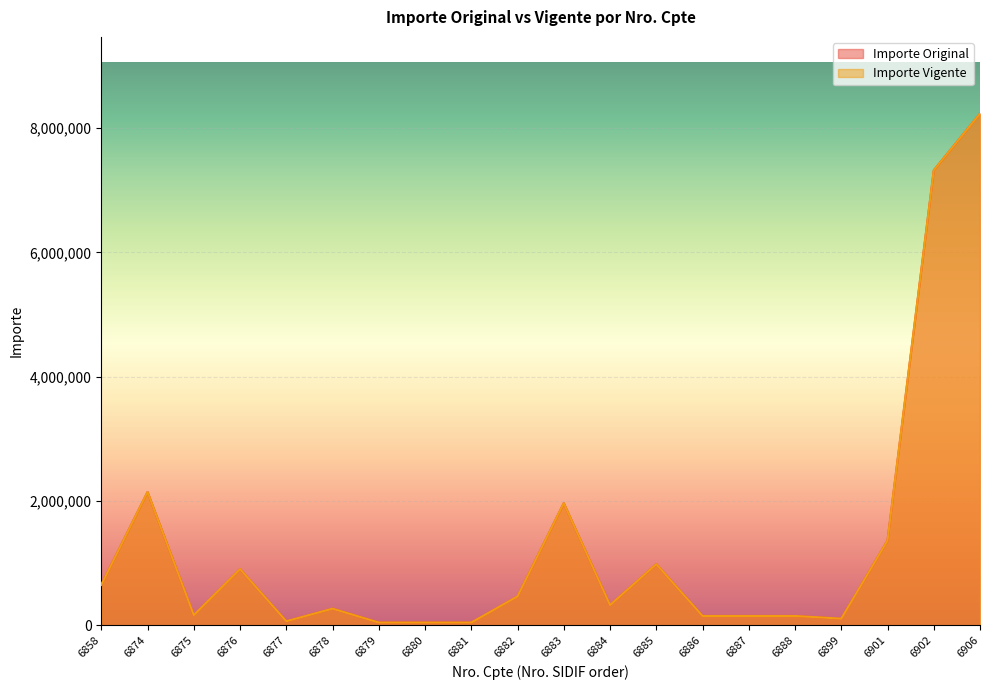

Which series has the largest total across all categories?

Importe Original